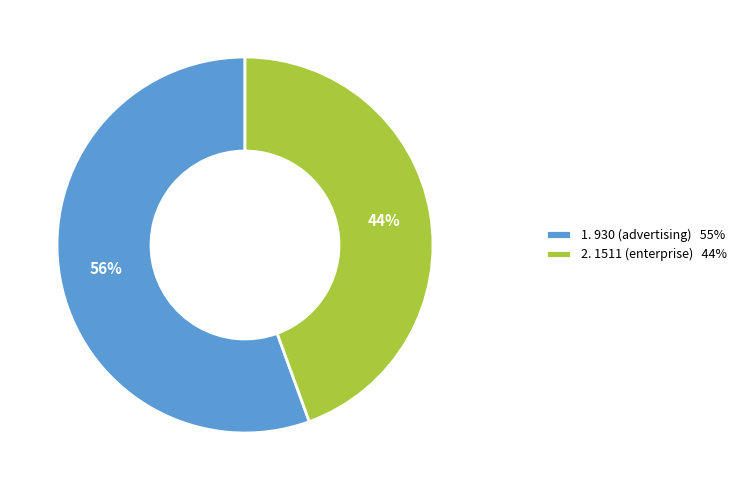

How many slices are in this pie chart?

2